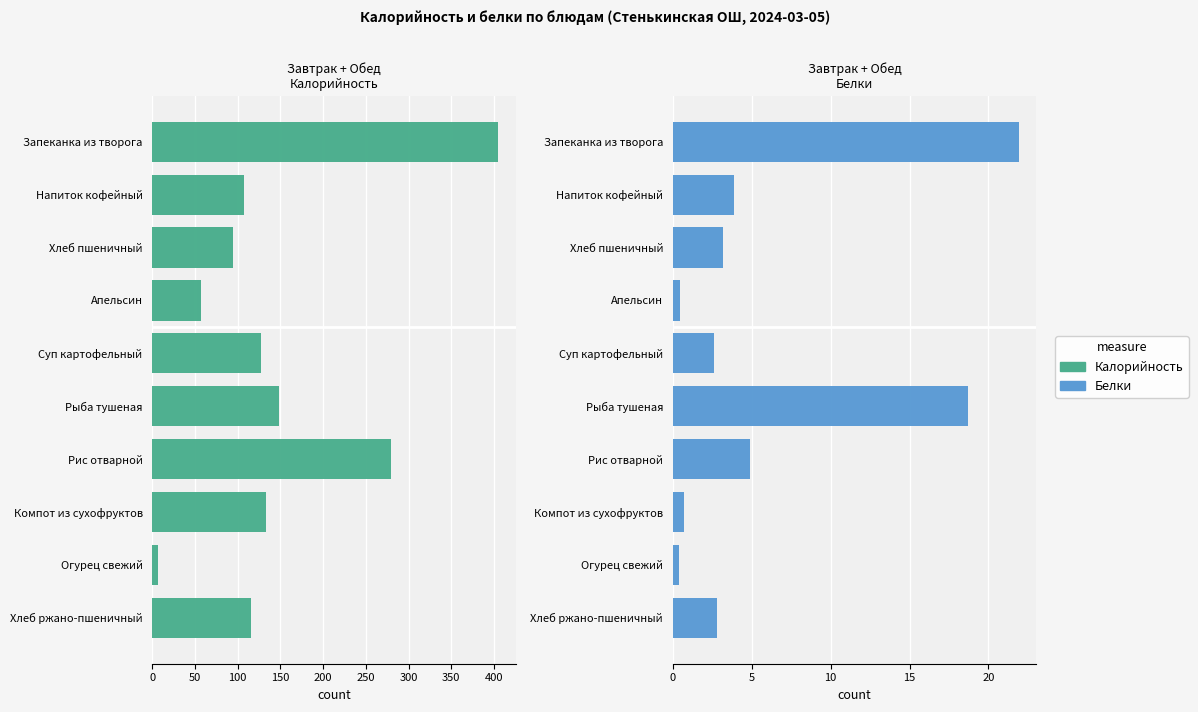

How many distinct data groups are displayed?

2